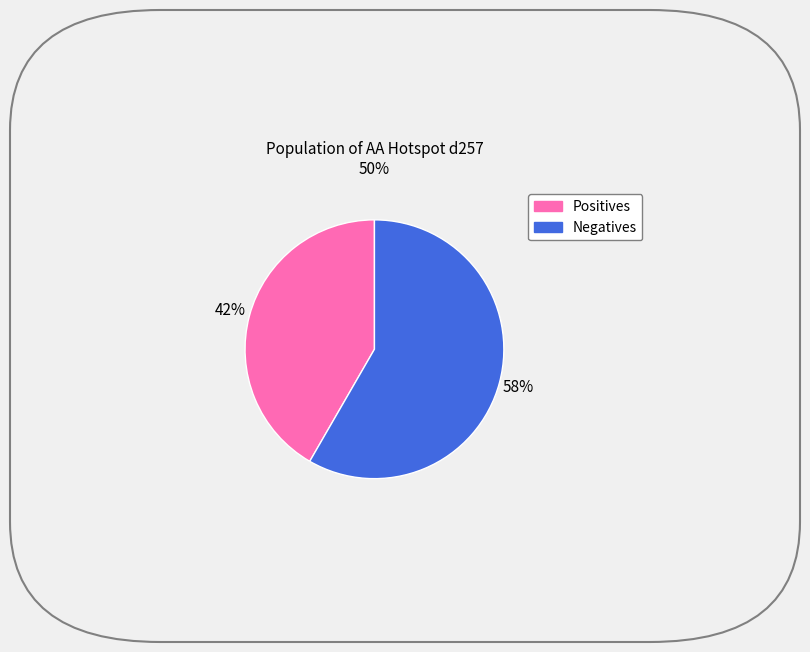

Between Negatives and Positives, which is larger?

Negatives